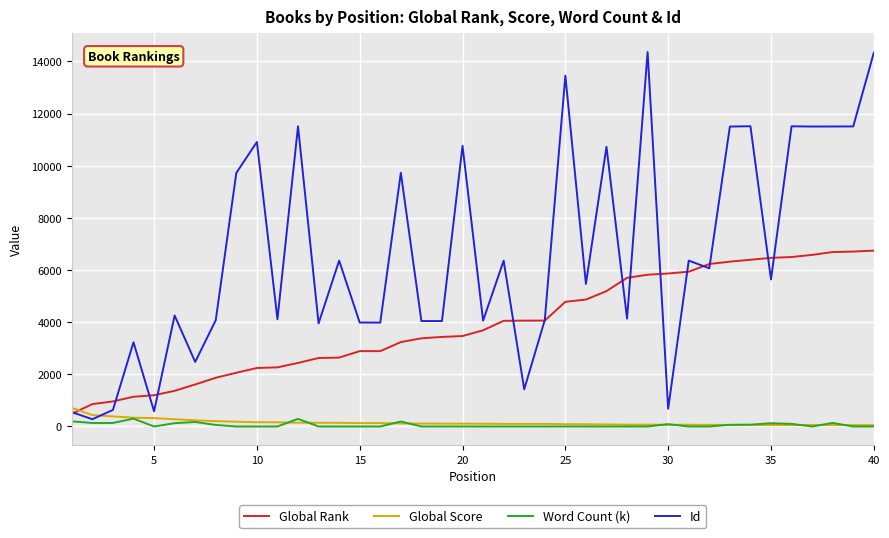

Which series has the largest total across all categories?

Id